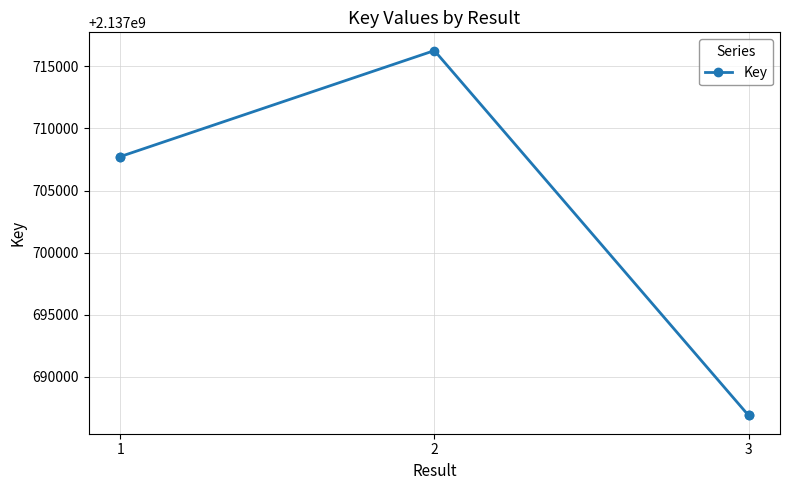

Is it true that the value at 3 is 2137686894?

True